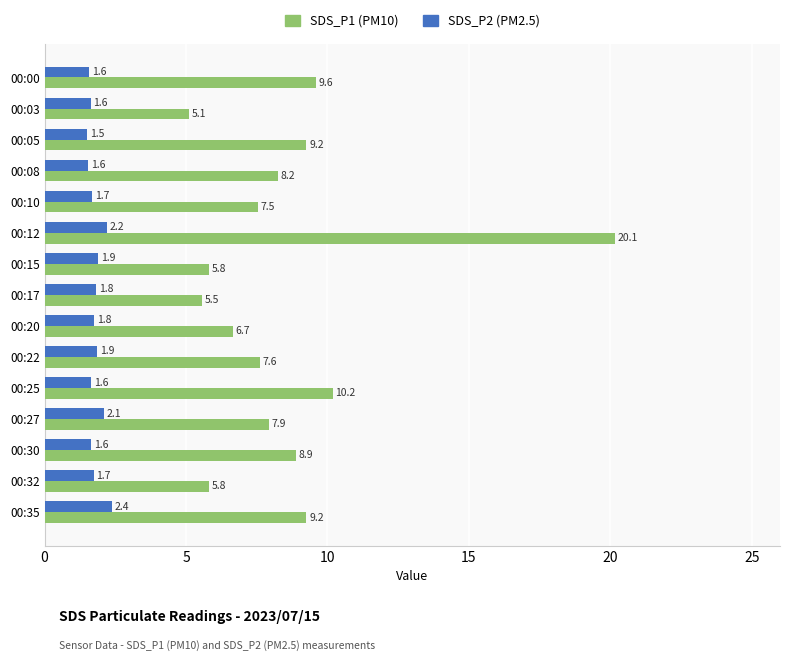

How many data points does each series have?

15